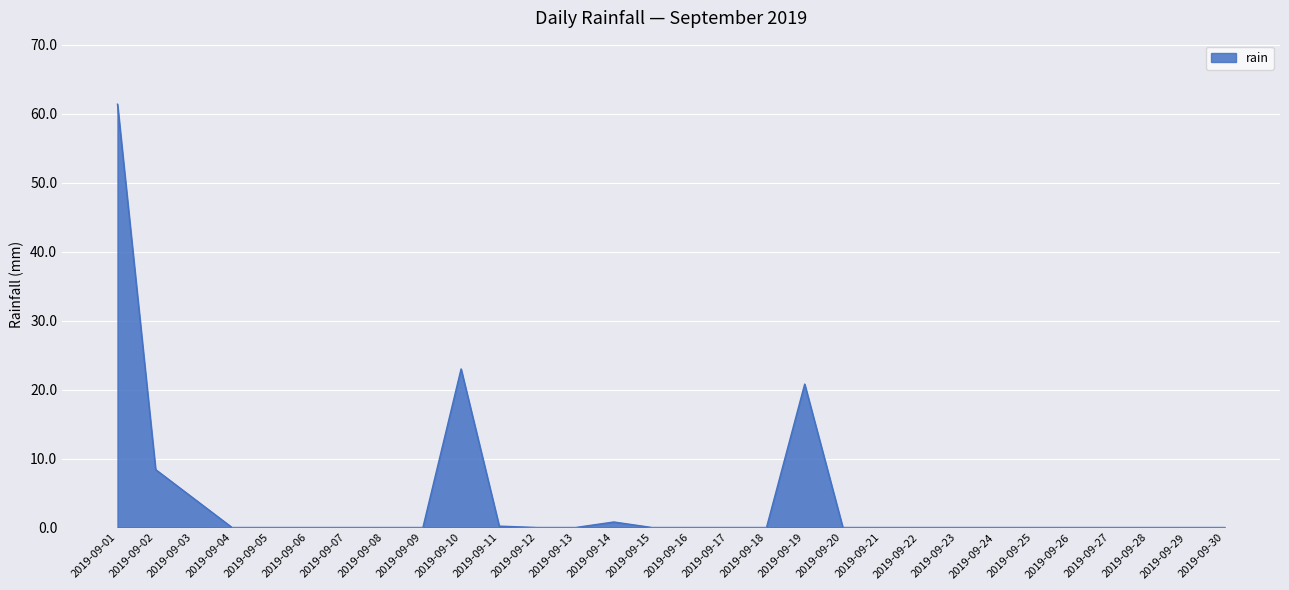

The value at 2019-09-20 is 38.7. True or false?

False